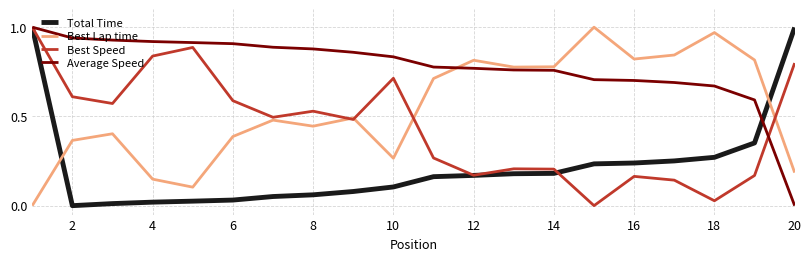

How many interior local peaks does the Best Speed series have?

5